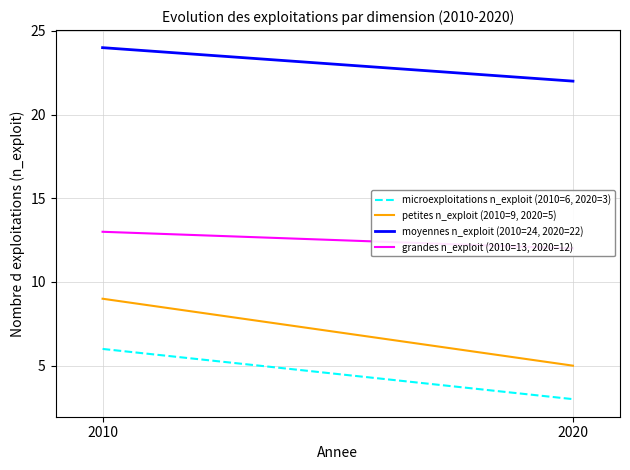

What is the average value of the grandes n_exploit (2010=13, 2020=12) series?

12